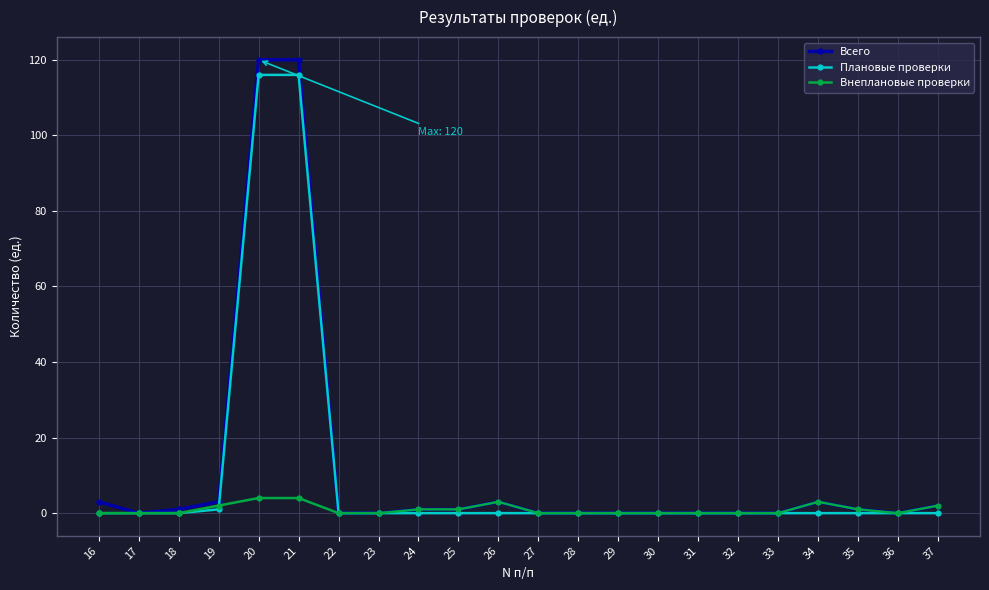

Which series has the widest spread of values?

Всего